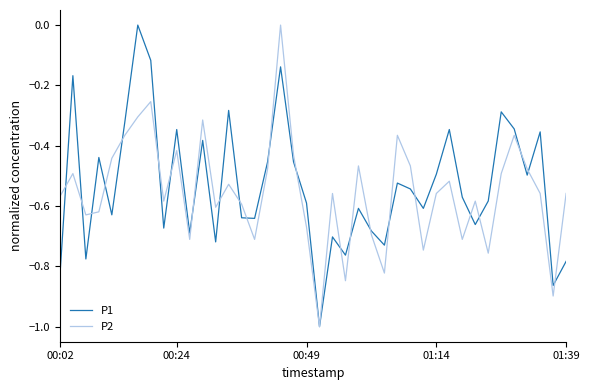

What is the smallest value displayed?

-1.0